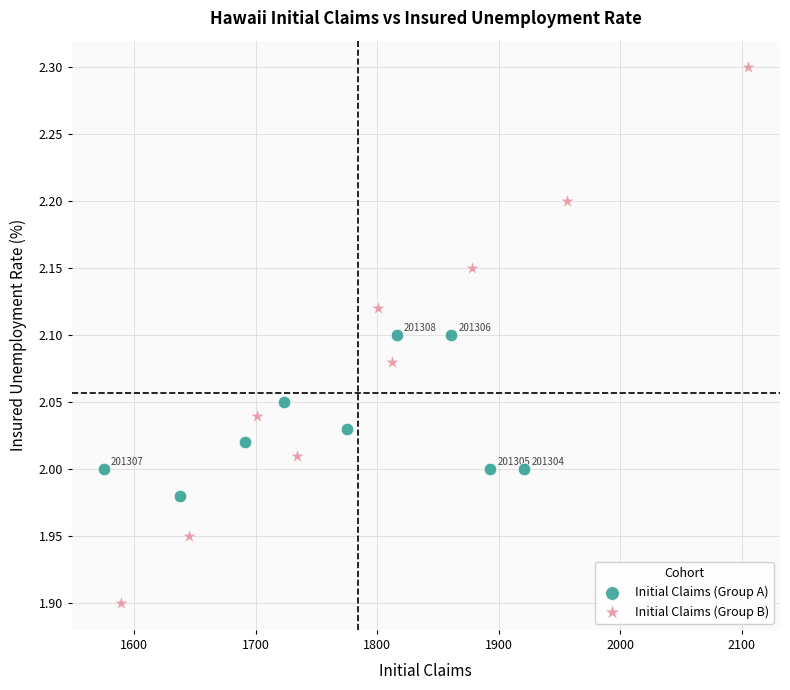

Which series contains the lowest Y value?

Initial Claims (Group B)